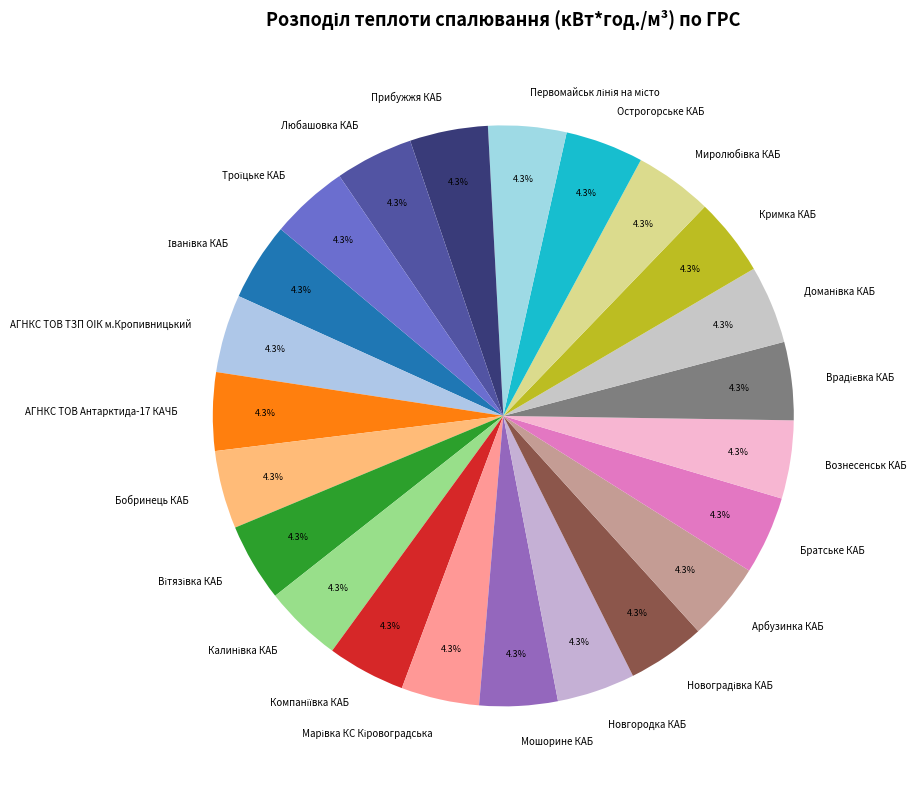

What portion of the pie excludes Новгородка КАБ?

95.7%